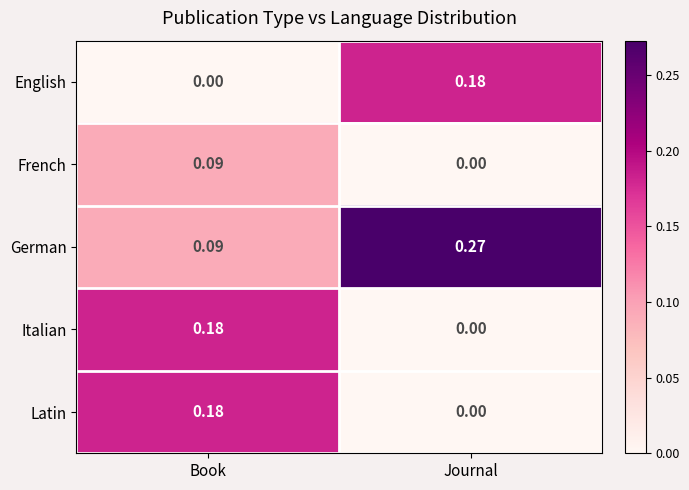

List the labels in order of English value, smallest first.

Book, Journal